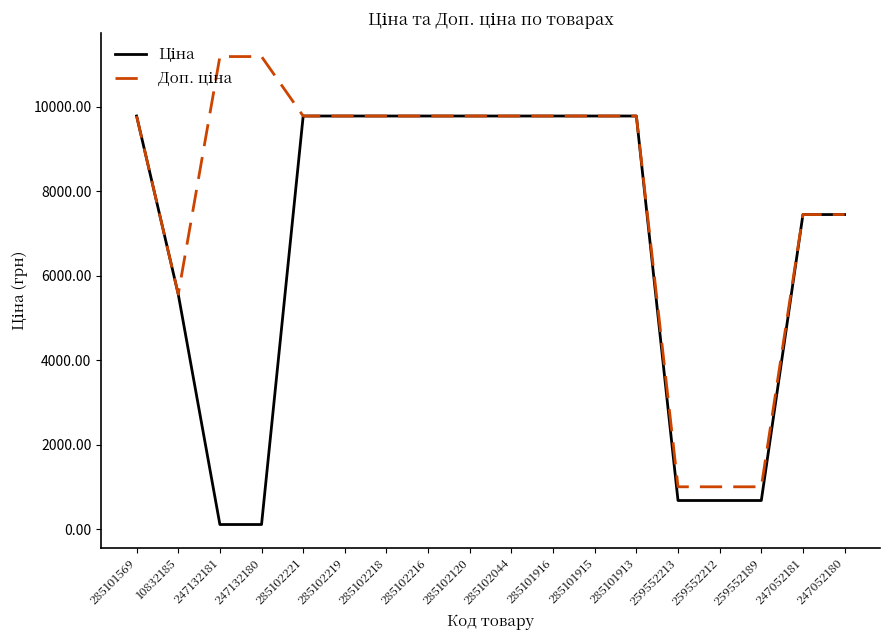

What is the total value across all series at 285102218?

19551.0